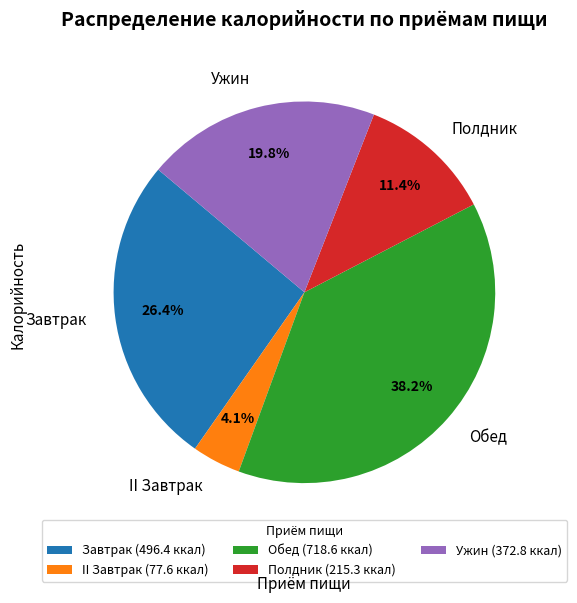

To the nearest percent, what portion does Завтрак represent?

26%